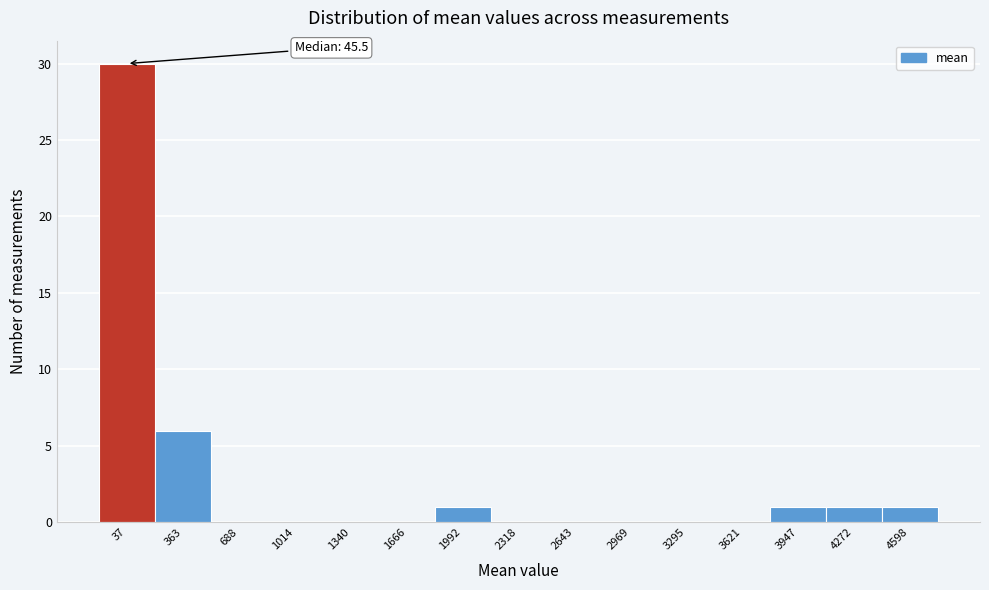

Over which range of the x-axis is the bar tallest?

-150 to 200